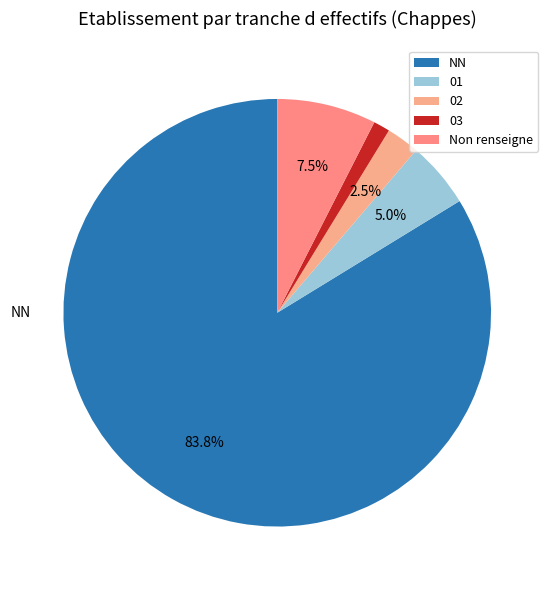

What is the change in value from 01 to 03?

-3